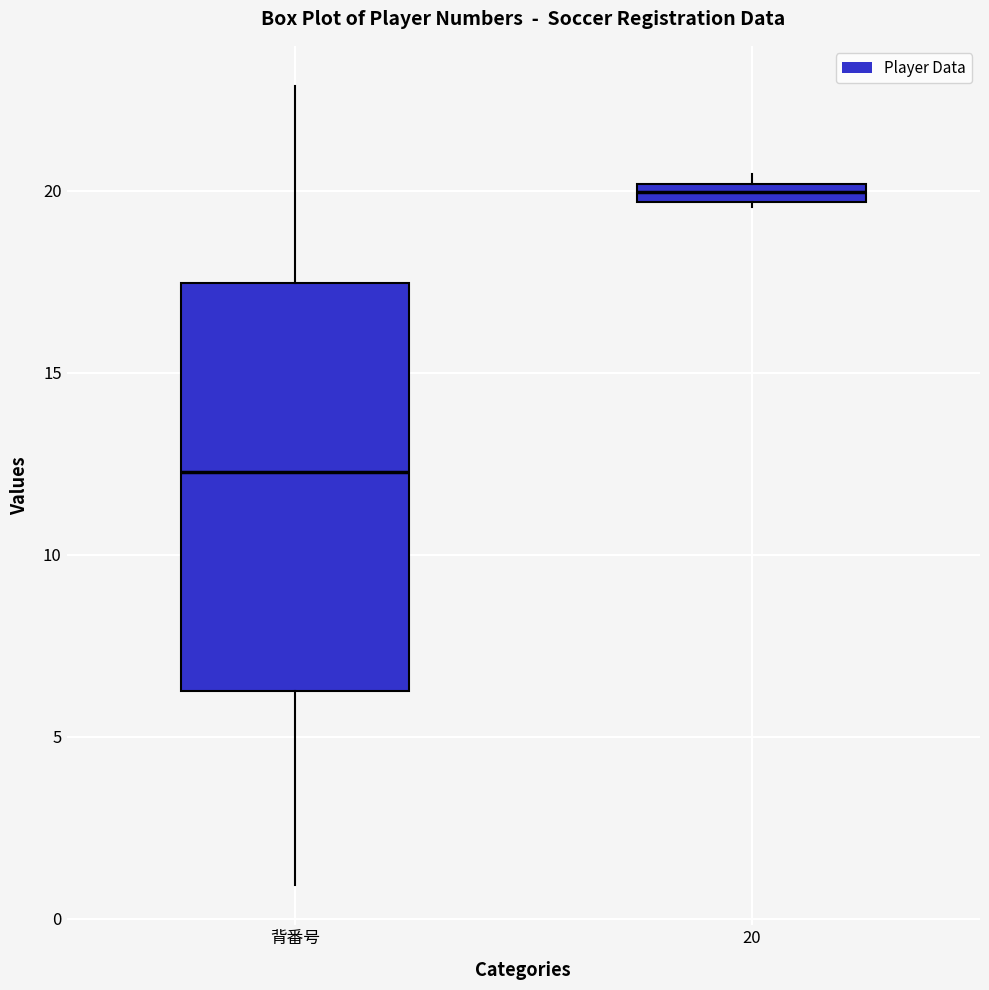

Comparing the boxes themselves (not the whiskers), which one is the tallest?

背番号